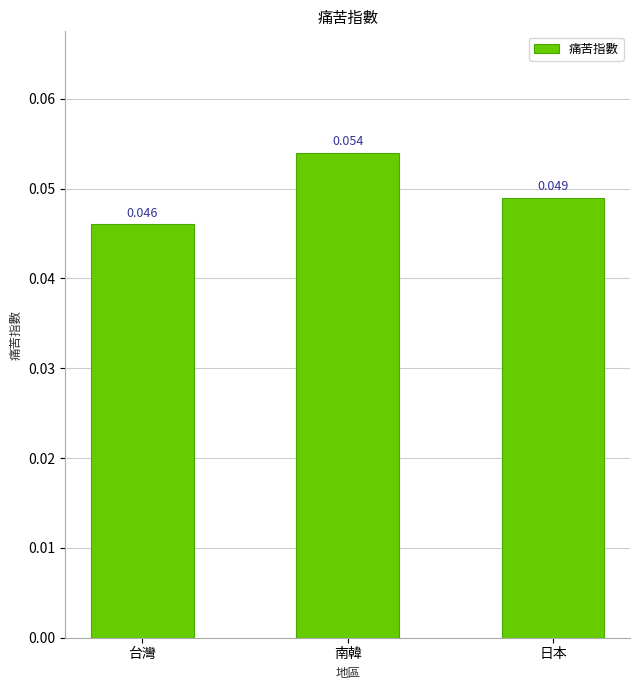

At which label is the value closest to 0?

台灣